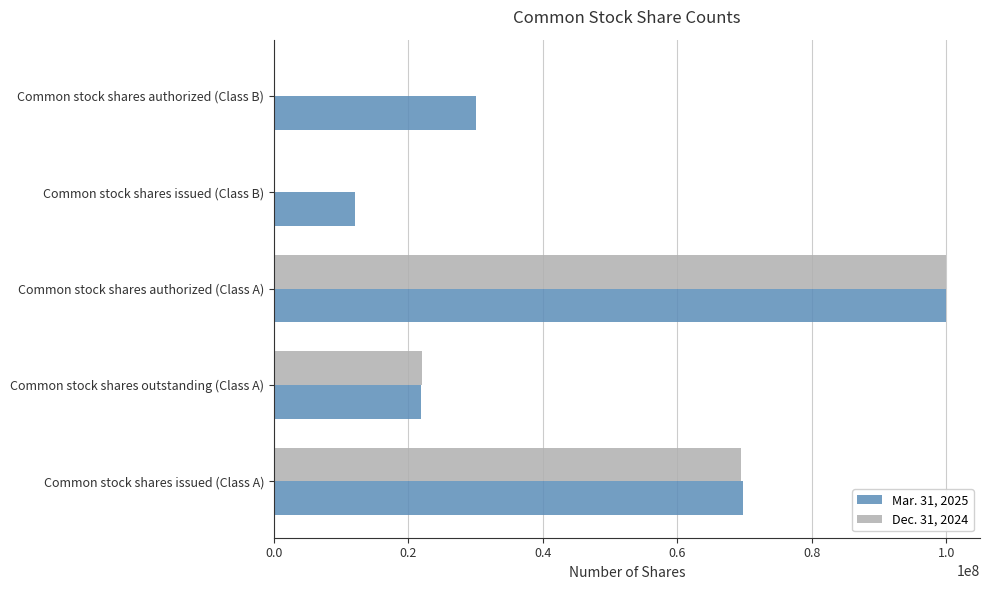

Between Common stock shares issued (Class A) and Common stock shares outstanding (Class A), which series saw the biggest shift?

Mar. 31, 2025